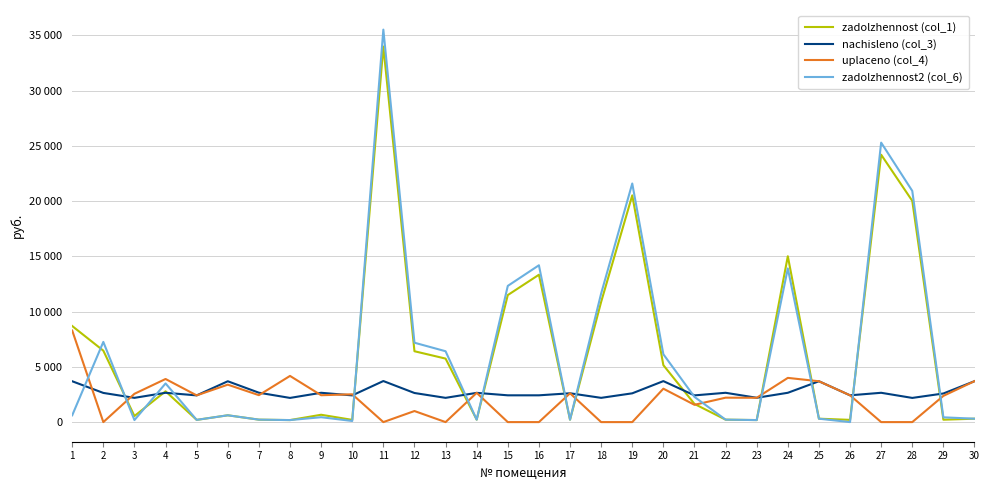

What is the total value across all series at 16?

29944.2